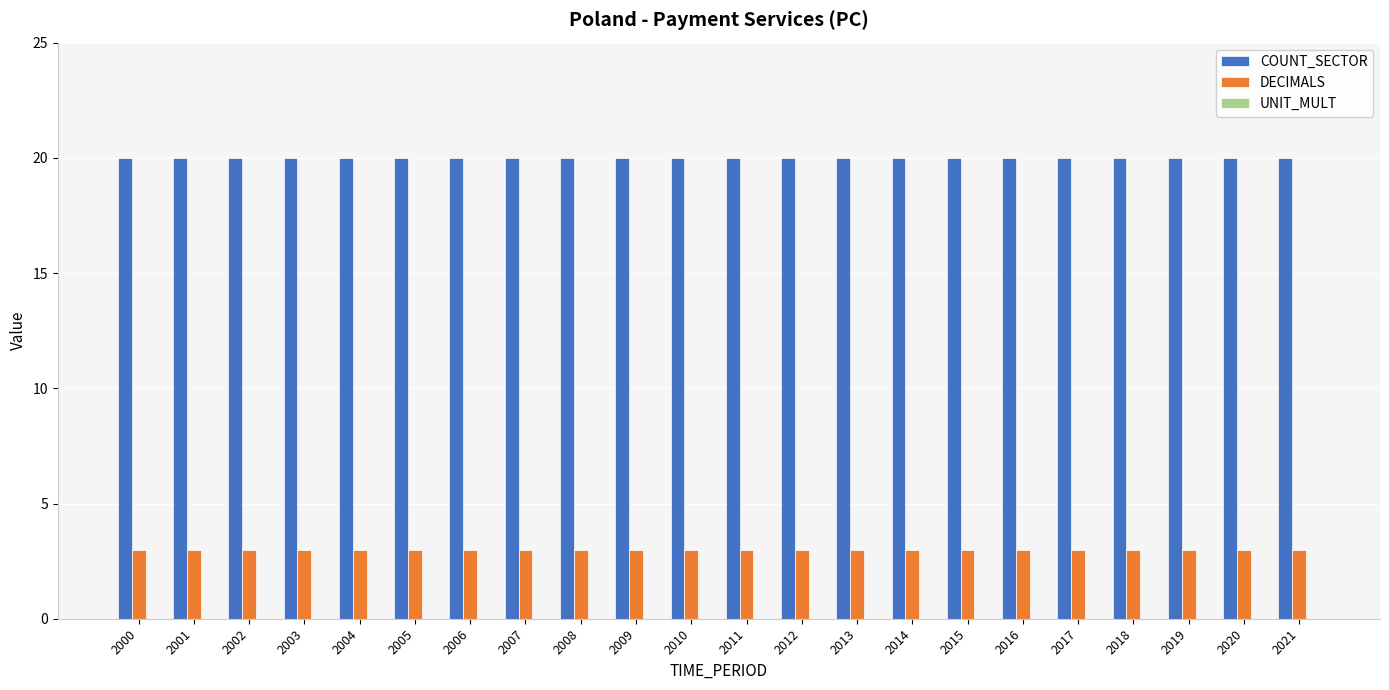

What is the spread (max minus min) of values at 2014?

17